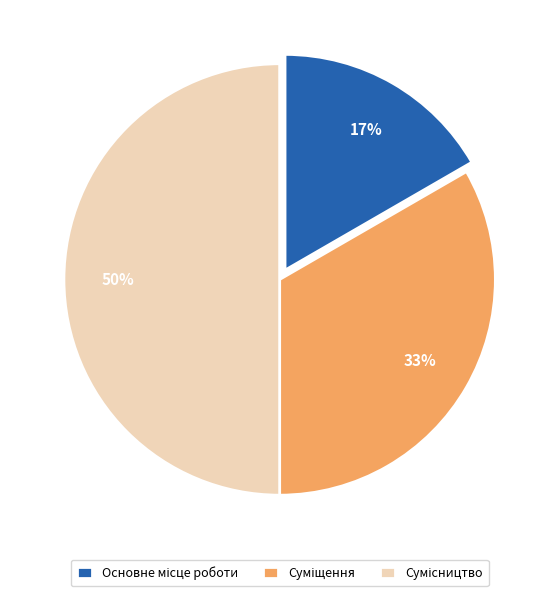

How many slices are in this pie chart?

3